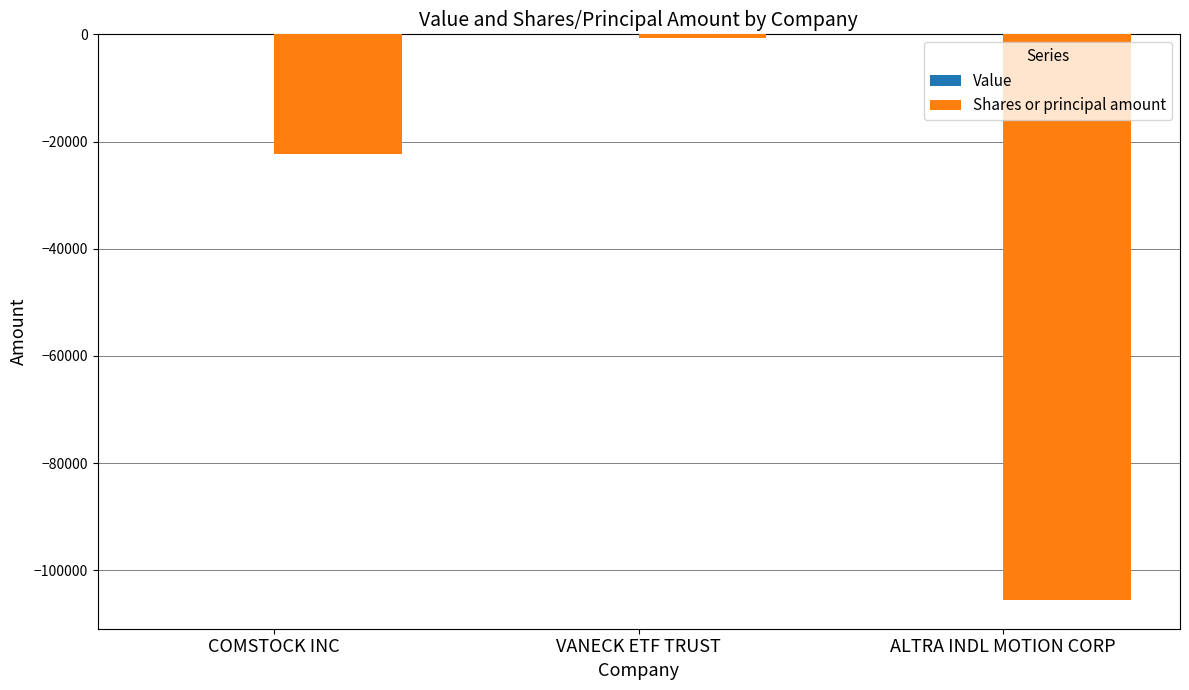

Which has a higher value, ALTRA INDL MOTION CORP or VANECK ETF TRUST?

VANECK ETF TRUST